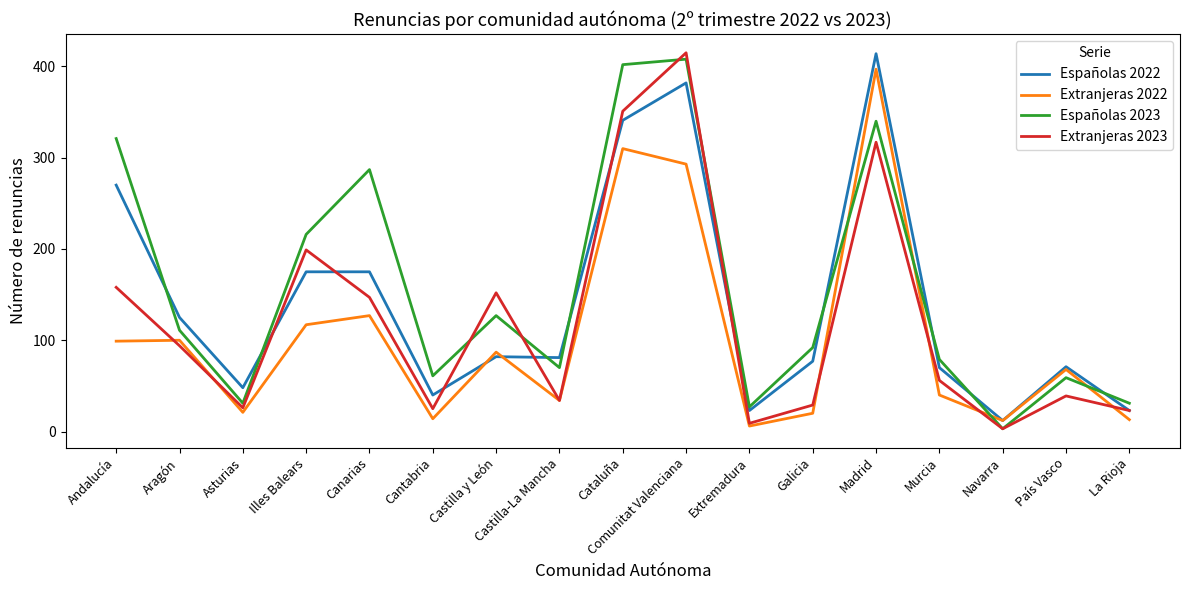

What is the smallest value displayed?

3